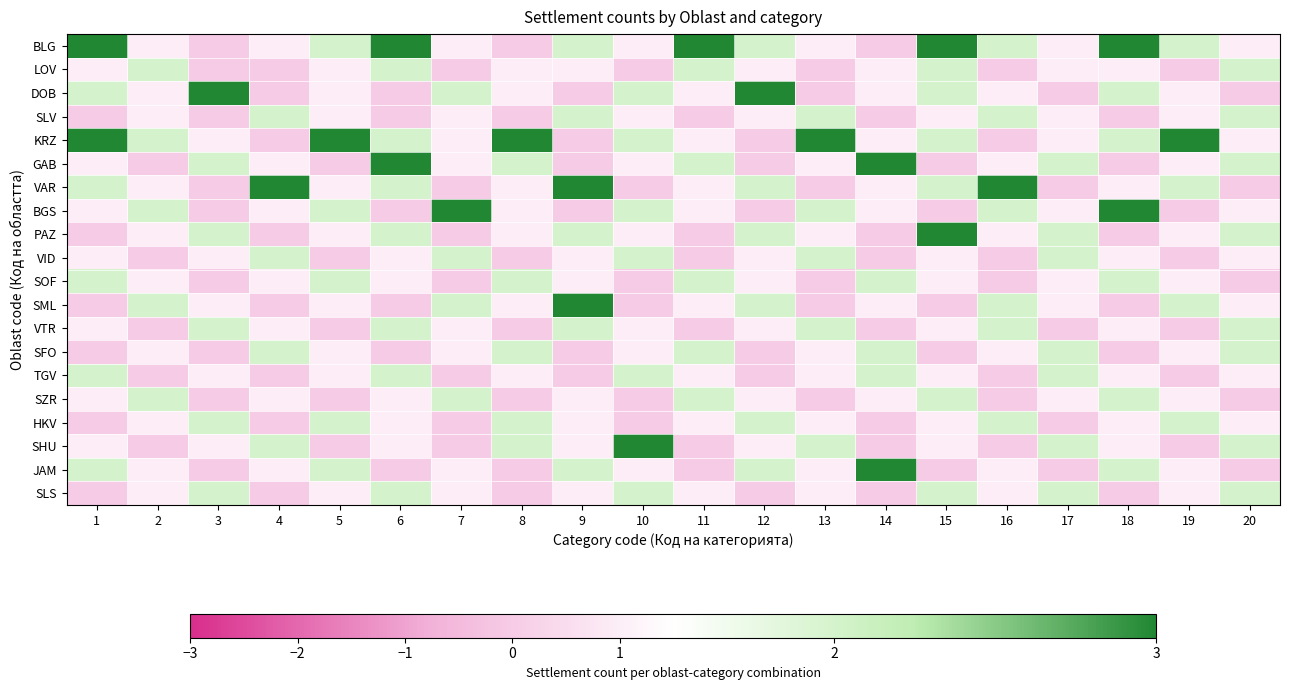

At 12, list the series in order from largest to smallest.

DOB, BLG, VAR, PAZ, SML, HKV, JAM, LOV, SLV, VID, SOF, VTR, SZR, SHU, KRZ, GAB, BGS, SFO, TGV, SLS